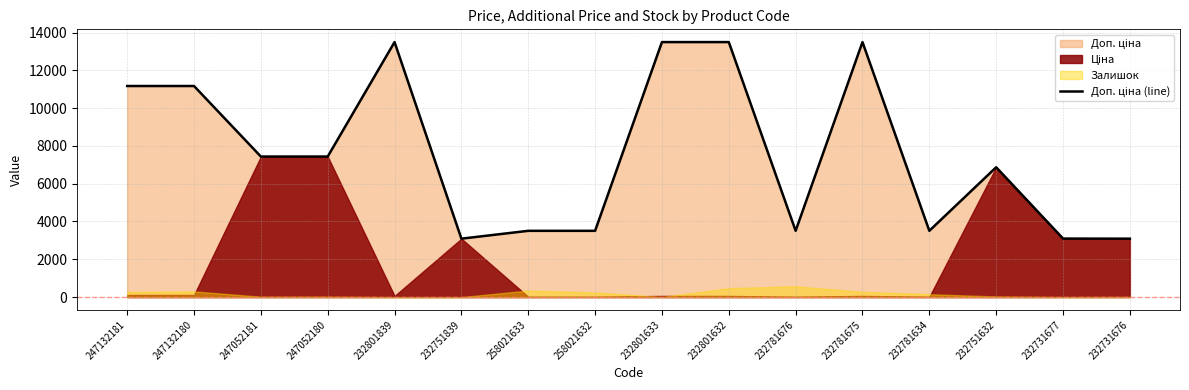

Reading right to left, list all the values displayed in this chart.

3091.0	3095.0	6869.4	3508.0	13493.2	3508.0	13493.2	13493.2	3506.0	3506.0	3091.0	13493.2	7436.2	7436.2	11169.0	11169.0